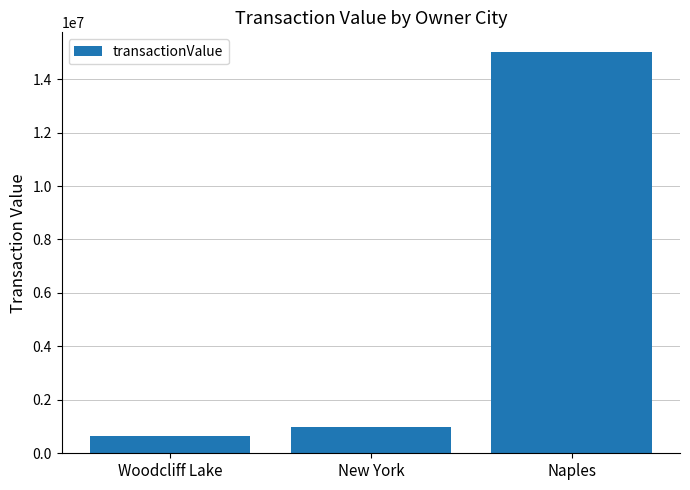

Which has a higher value, Woodcliff Lake or New York?

New York